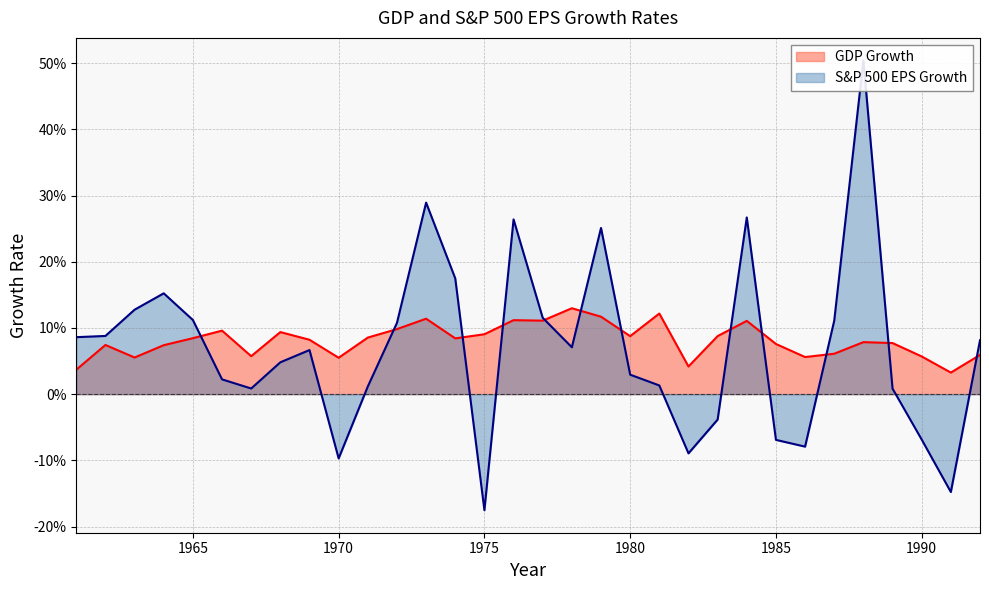

Reading left to right, what are all the values shown in this chart?

GDP Growth: 0.0	0.1	0.1	0.1	0.1	0.1	0.1	0.1	0.1	0.1	0.1	0.1	0.1	0.1	0.1	0.1	0.1	0.1	0.1	0.1	0.1	0.0	0.1	0.1	0.1	0.1	0.1	0.1	0.1	0.1	0.0	0.1
S&P 500 EPS Growth: 0.1	0.1	0.1	0.2	0.1	0.0	0.0	0.0	0.1	-0.1	0.0	0.1	0.3	0.2	-0.2	0.3	0.1	0.1	0.3	0.0	0.0	-0.1	-0.0	0.3	-0.1	-0.1	0.1	0.5	0.0	-0.1	-0.1	0.1